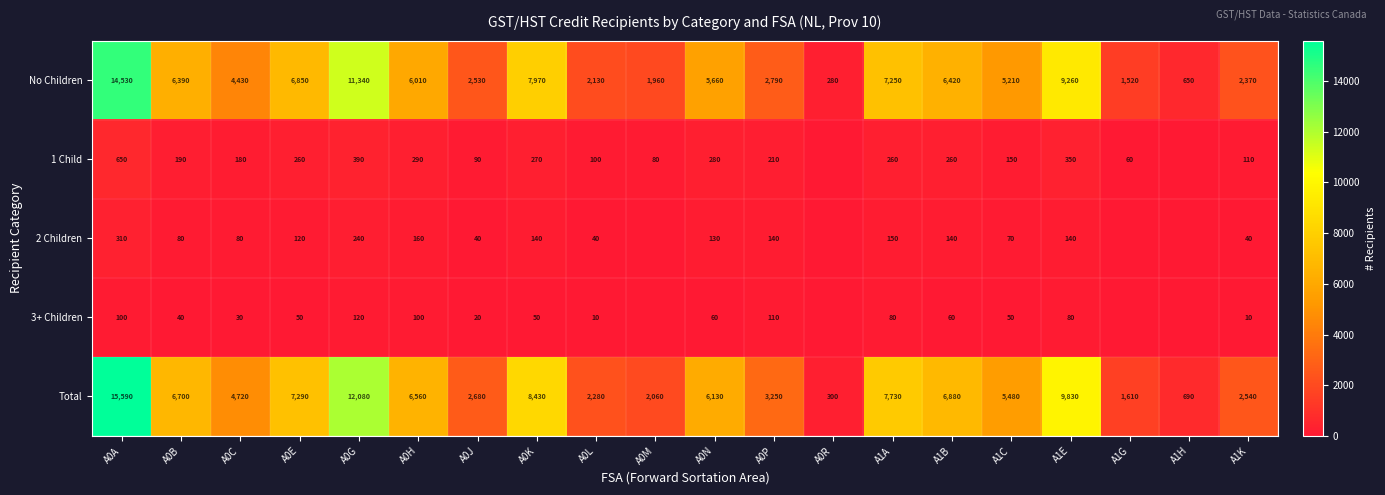

How many data points in No Children are less than 5660?

10